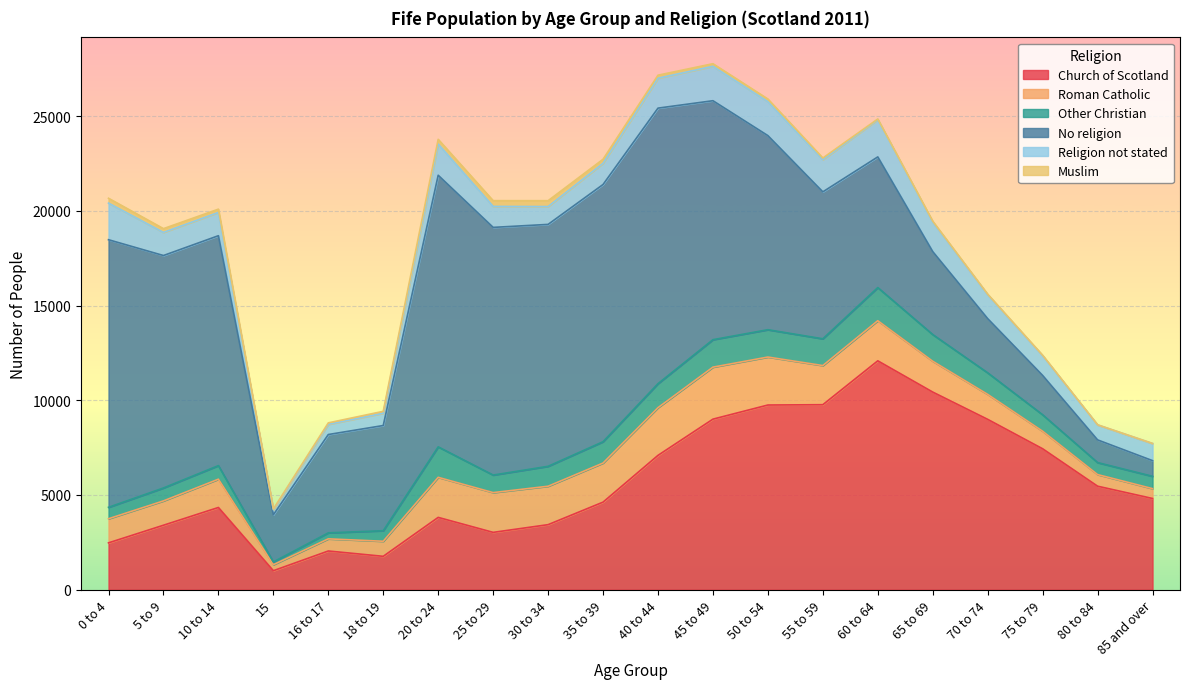

Is it true that Religion not stated equals 1738 at 10 to 14?

False